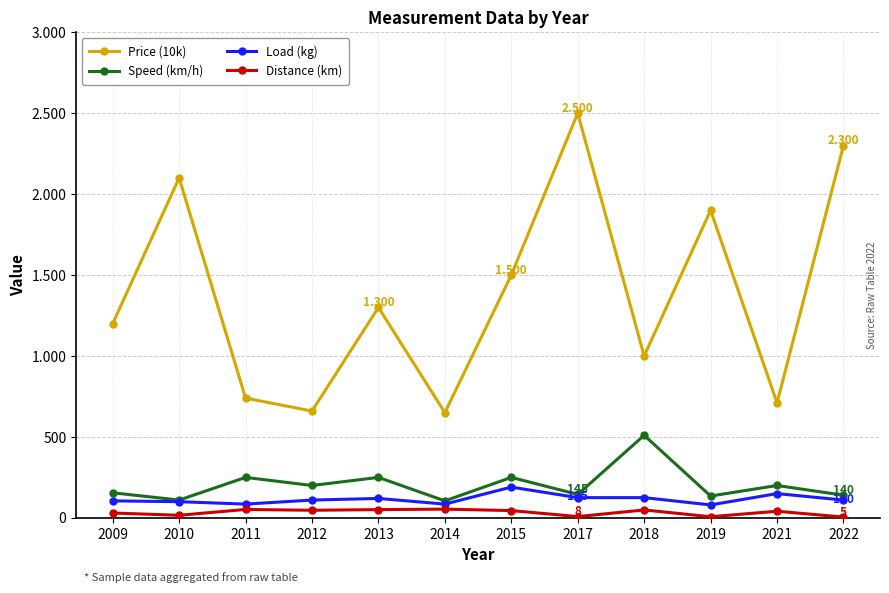

What are all the series names shown in the legend?

Price (10k), Speed (km/h), Load (kg), Distance (km)